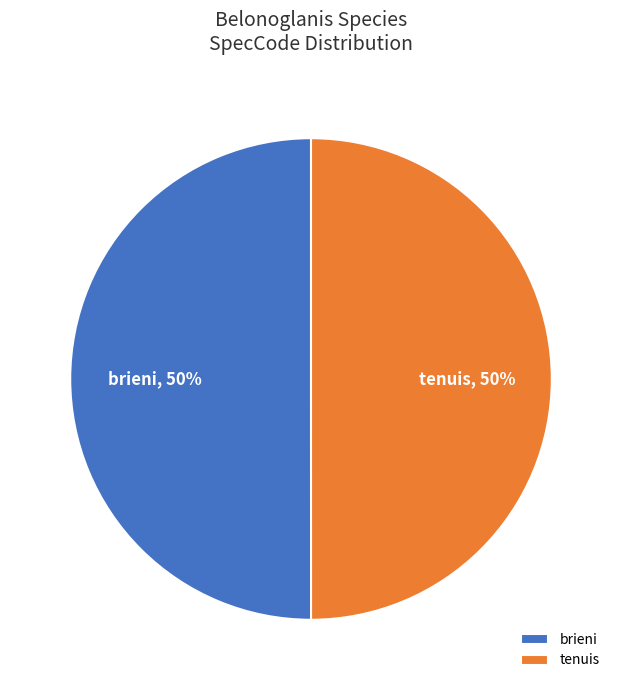

To the nearest percent, what is the combined percentage of brieni and tenuis?

100%